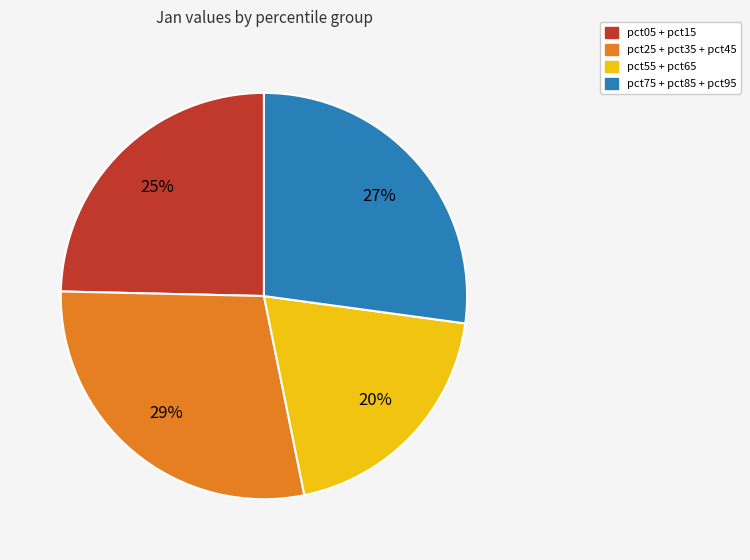

Do pct55 + pct65 and pct75 + pct85 + pct95 together represent more than half of the pie?

No